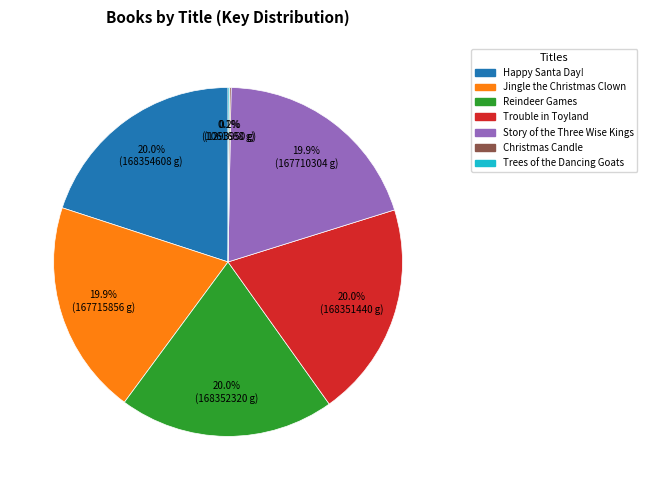

The Reindeer Games slice represents 14% of the pie. True or false?

False